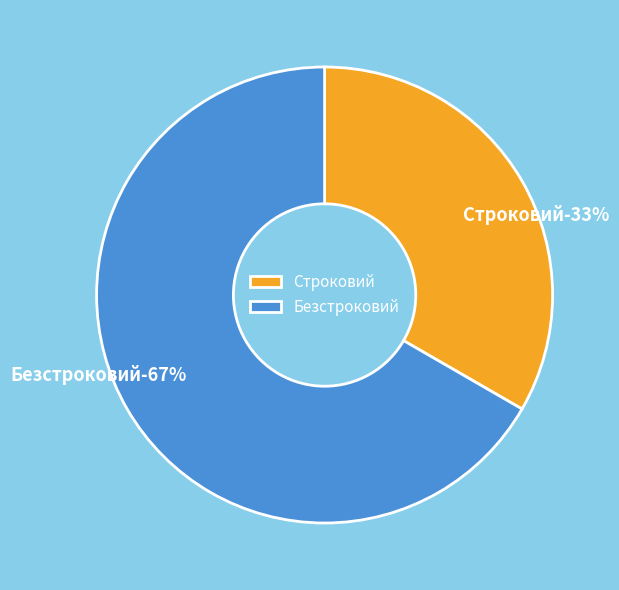

Do Безстроковий and Строковий together represent more than half of the pie?

Yes